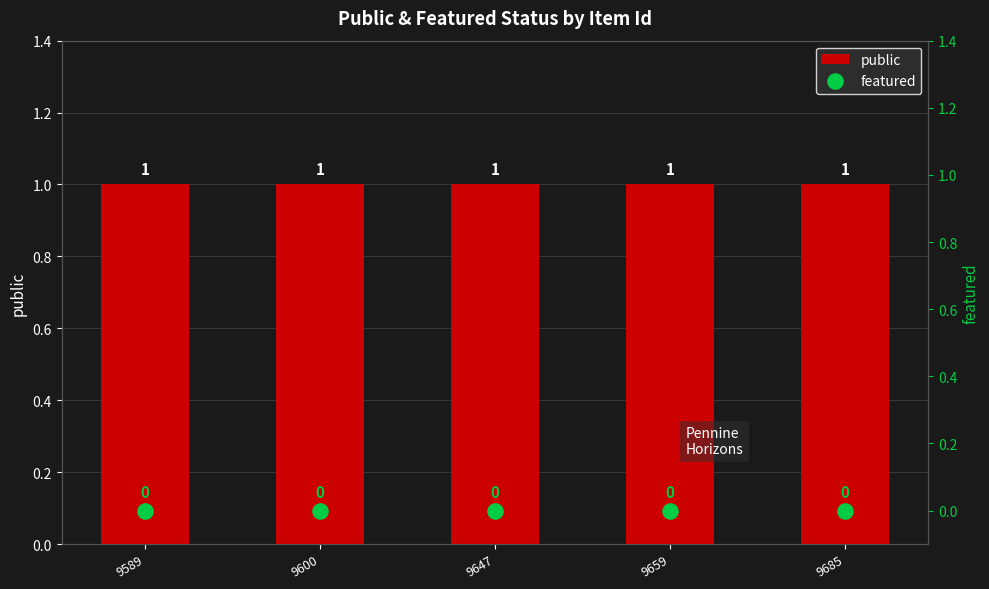

At which category is the sum across all series the highest?

9589